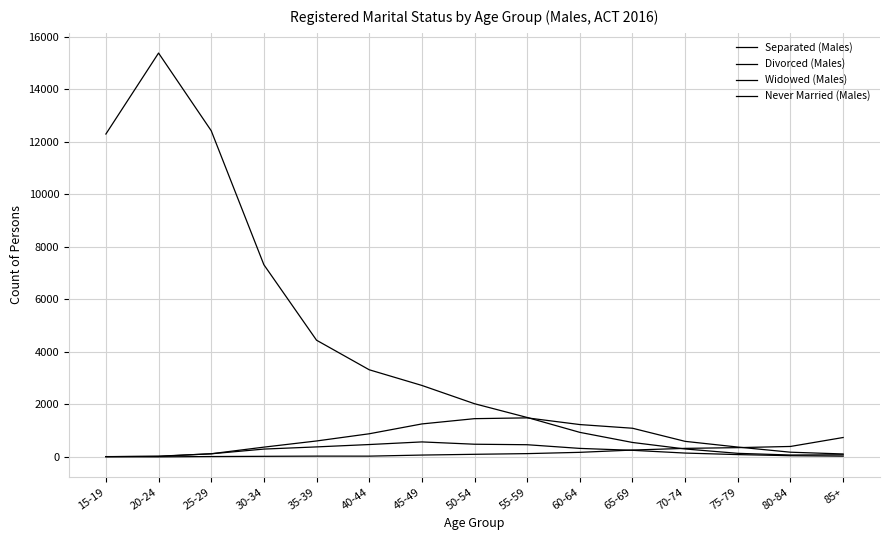

At which category is the sum across all series the highest?

20-24